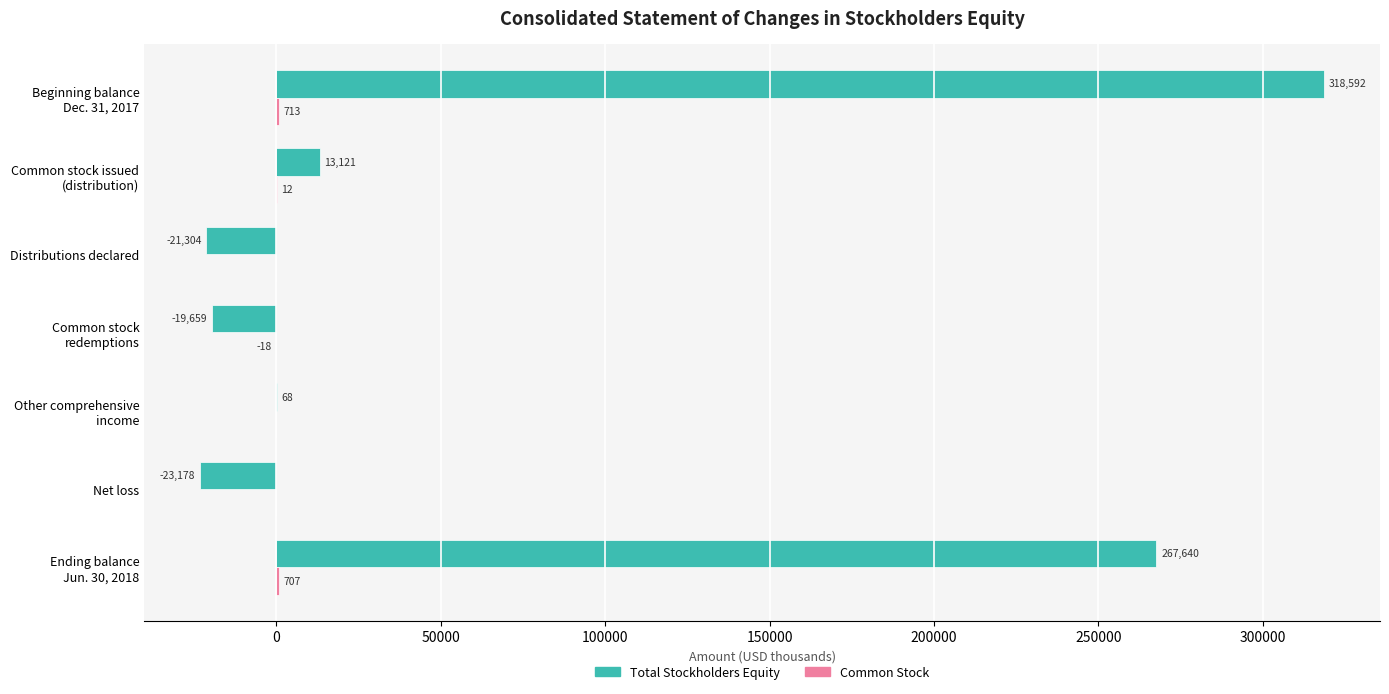

The Total Stockholders Equity series shows -23178 at Net loss. True or false?

True